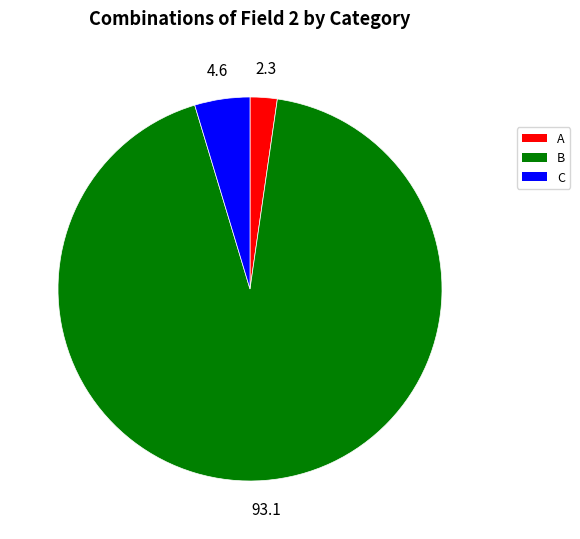

Which slice is the smallest?

A